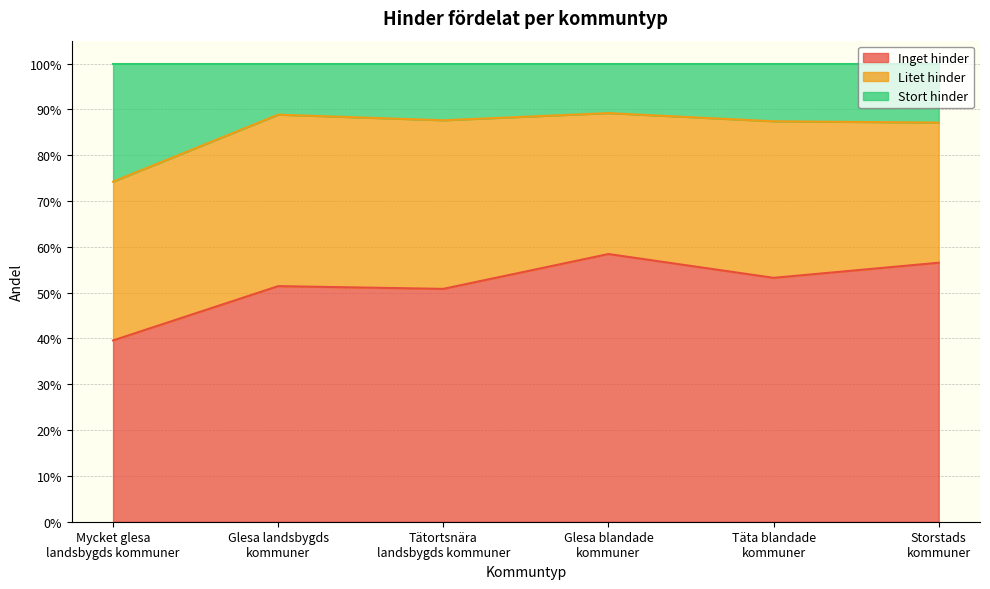

Which label corresponds to the largest value in the chart?

Glesa blandade
kommuner